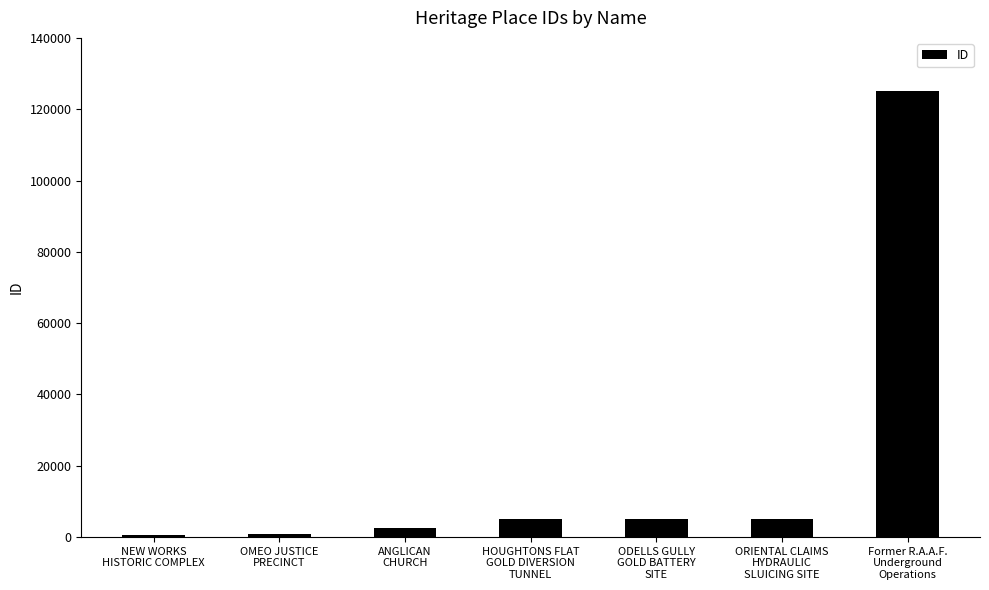

How many values are below 4987?

3